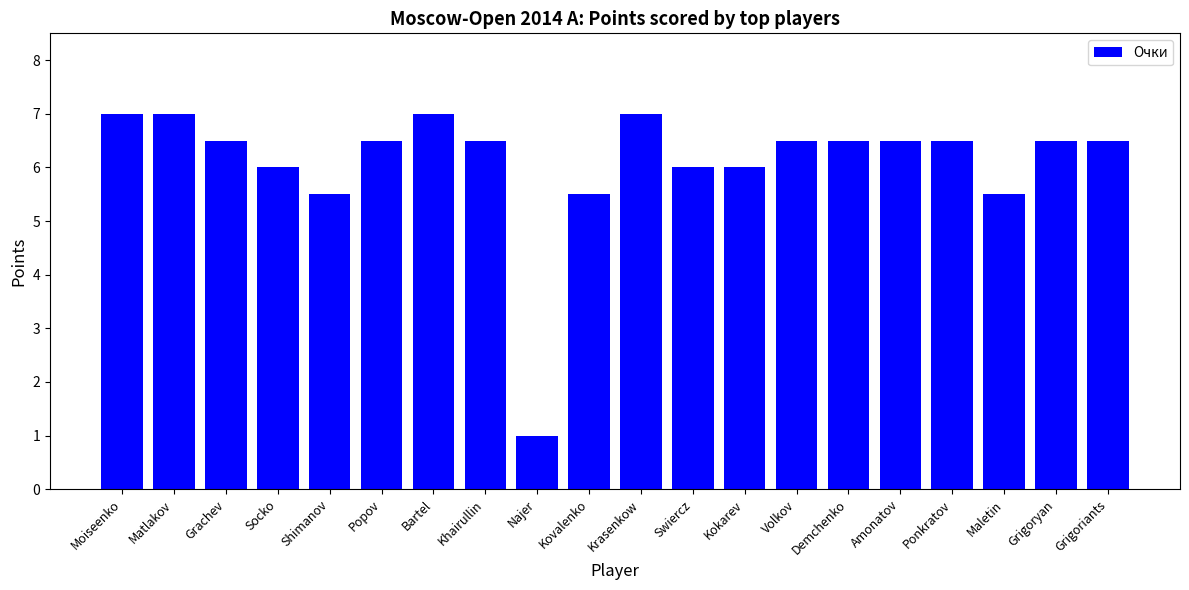

What is the label of the 16th bar from the right?

Shimanov